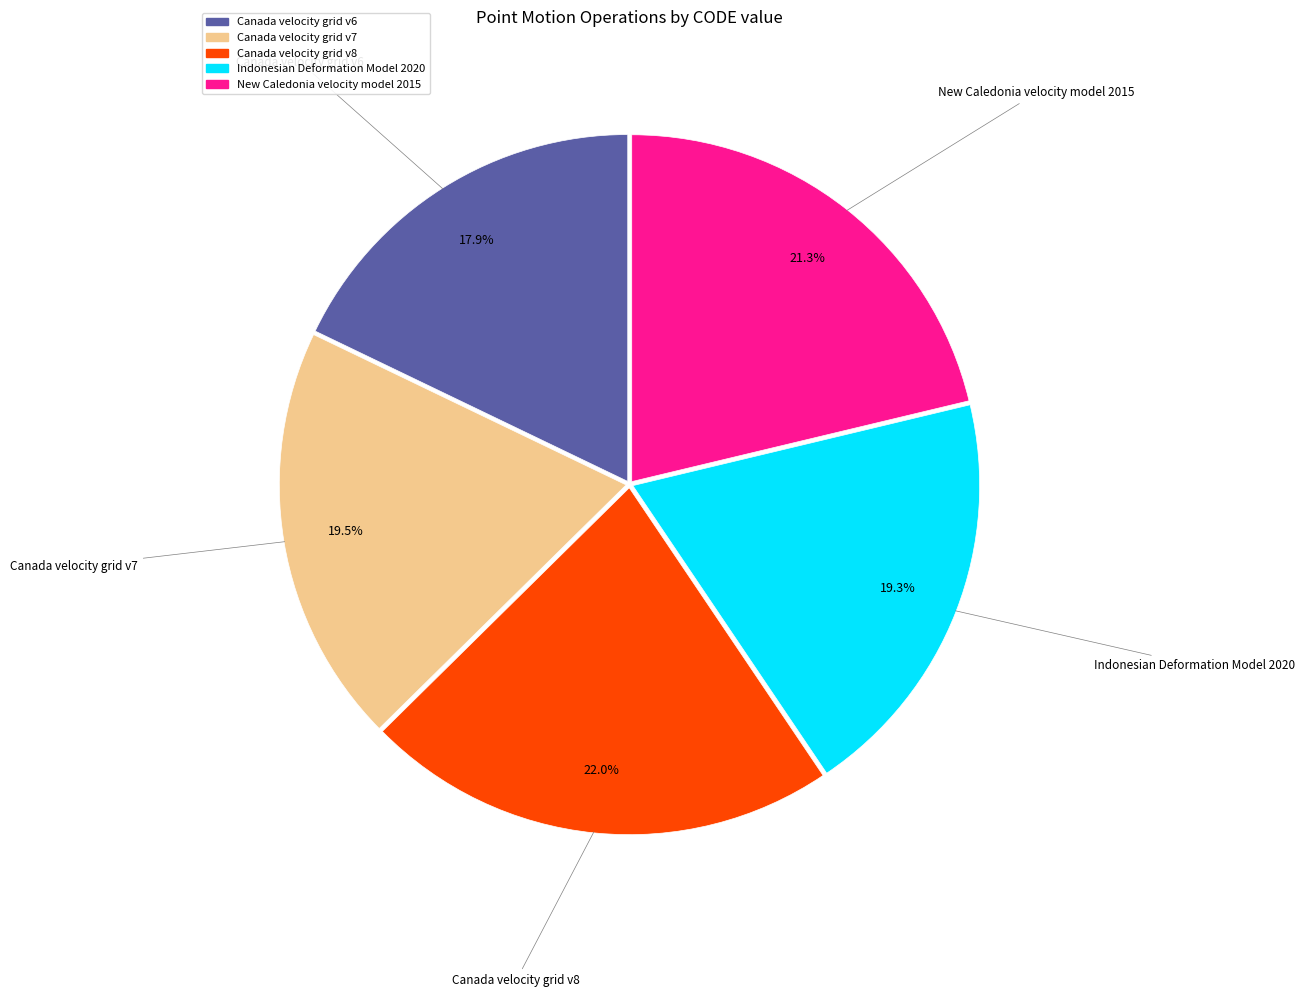

Count the number of slices in the pie.

5